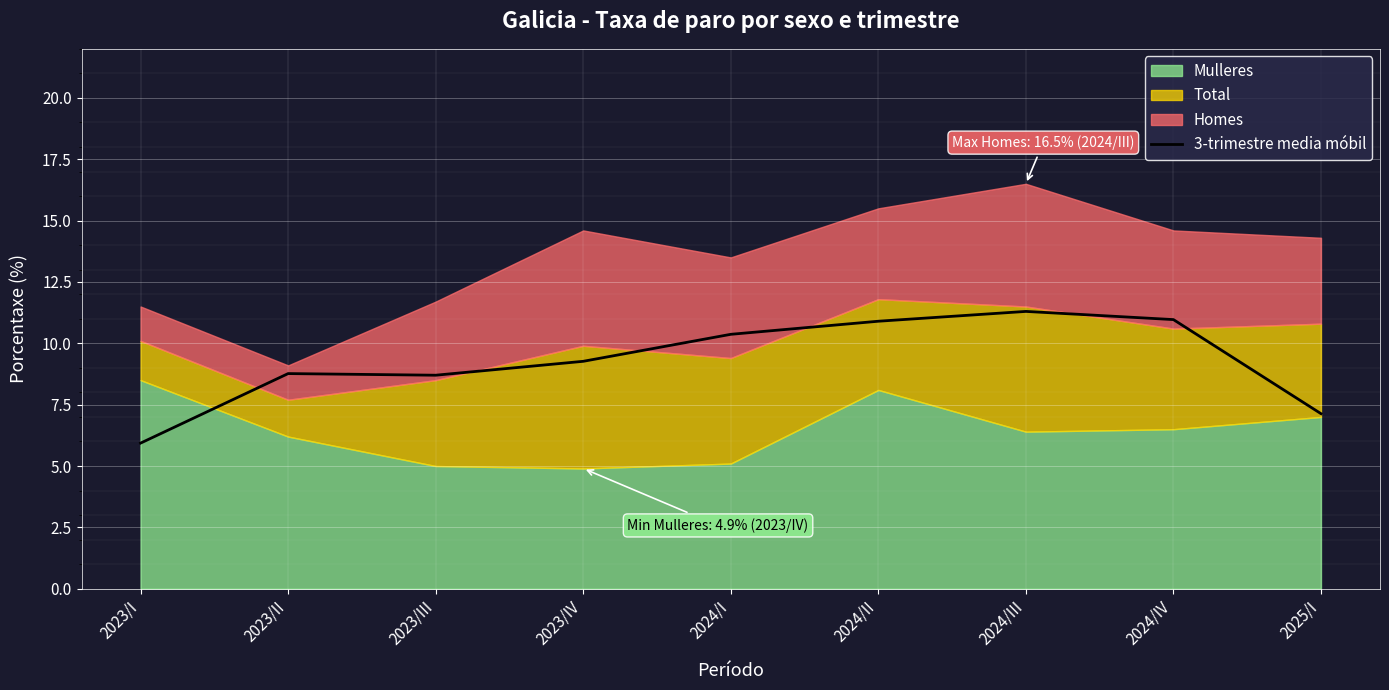

True or false: 3-trimestre media móbil has a value of 10.9 at 2024/II.

True